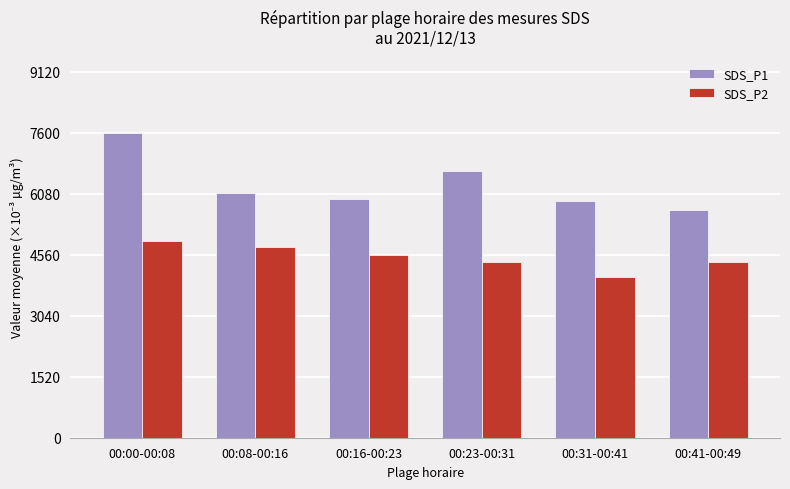

What is the spread (max minus min) of values at 00:08-00:16?

1350.0